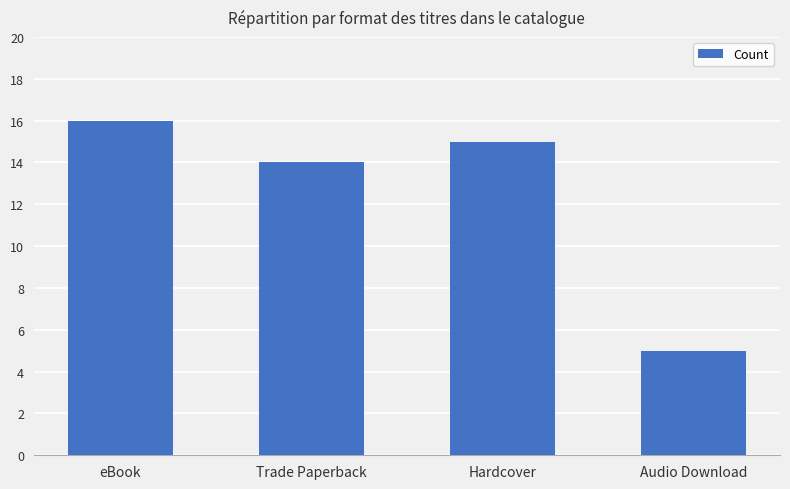

At which label is the value closest to 10?

Trade Paperback